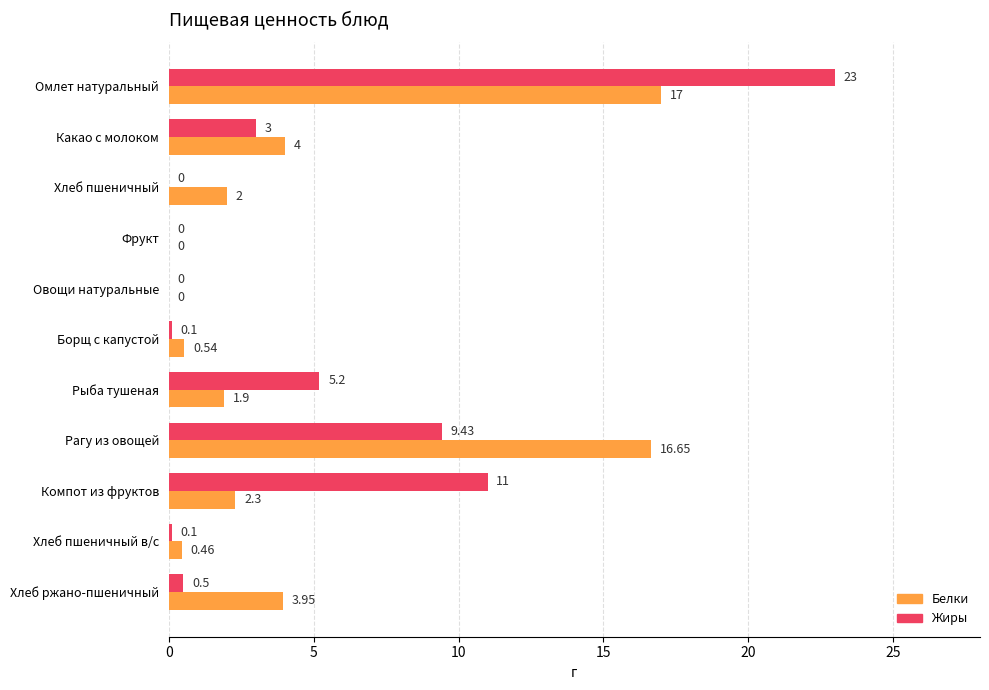

Between Какао с молоком and Борщ с капустой, which series saw the biggest shift?

Белки